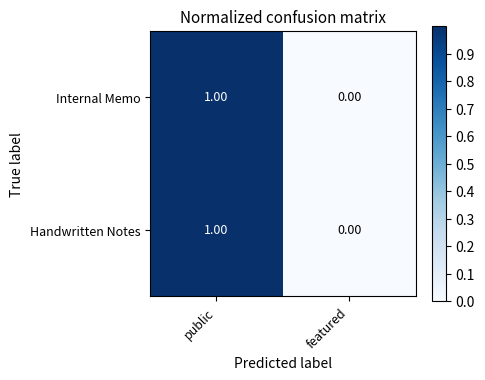

Which label corresponds to the smallest value in the chart?

featured